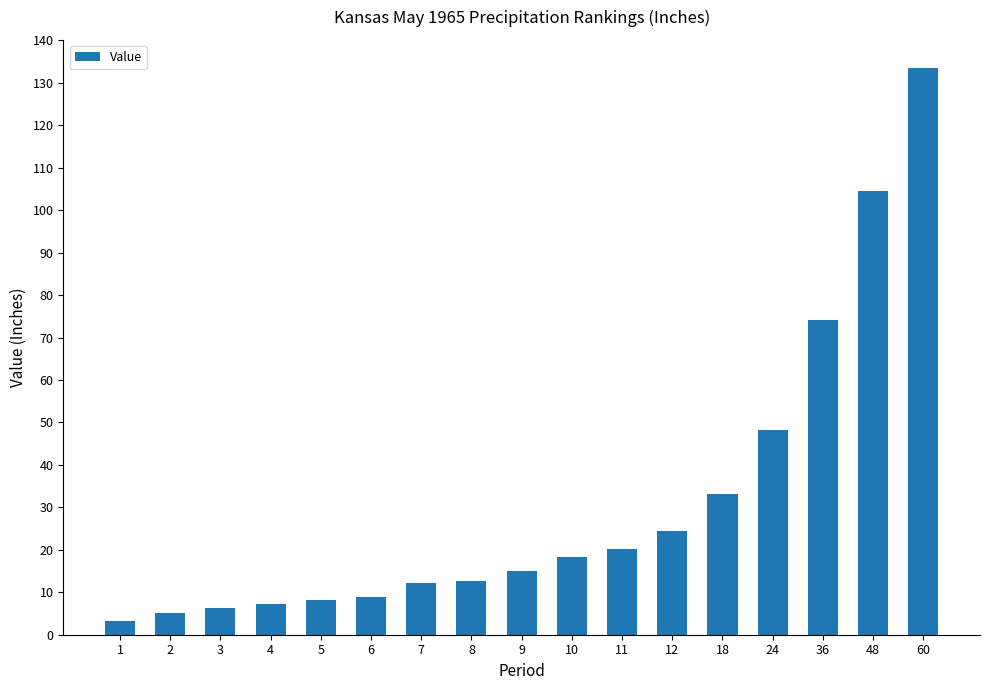

What is the ratio of the value at 3 to the value at 7?

0.5